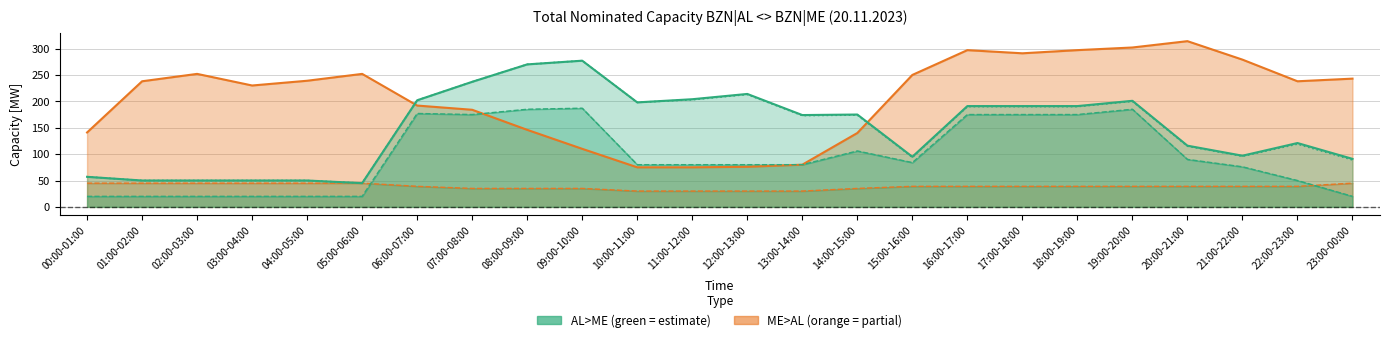

What is the label of the 12th point from the right?

12:00-13:00